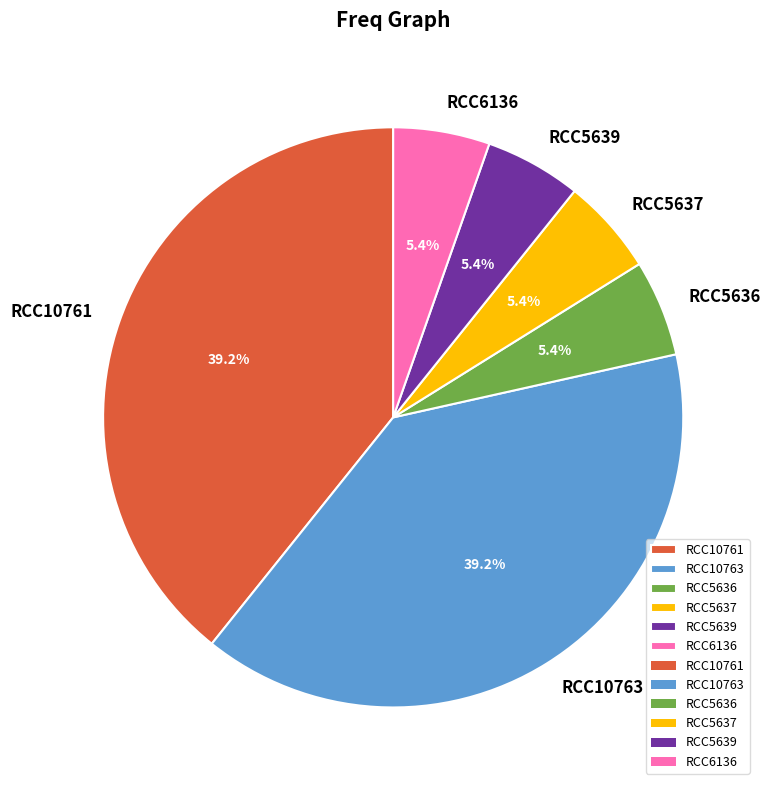

What is the ratio of the value at RCC5636 to the value at RCC6136?

1.0